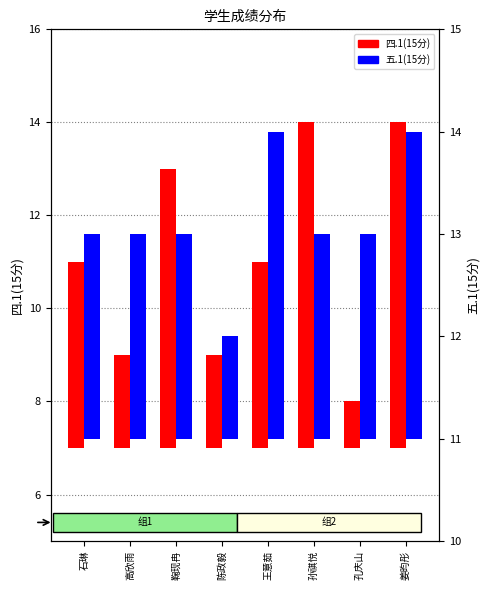

At which category does the chart reach its peak across all series?

孙祺悦